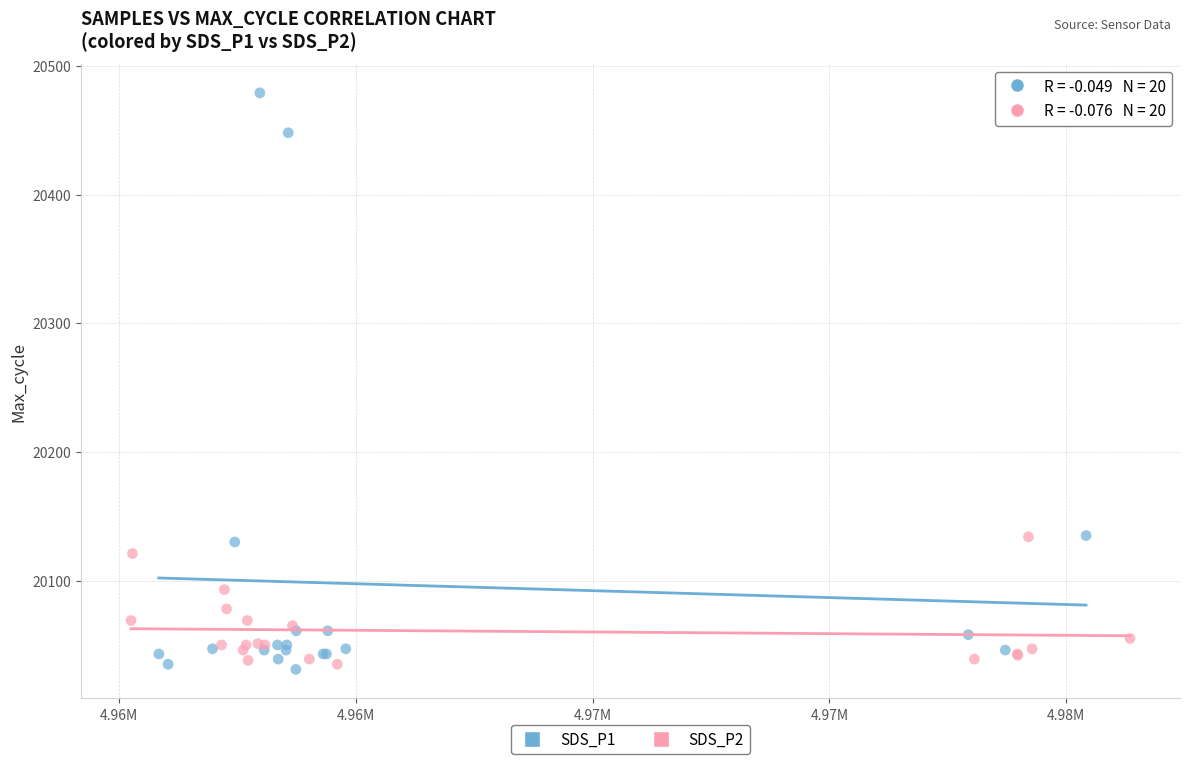

Which series reaches the minimum Y coordinate?

SDS_P1